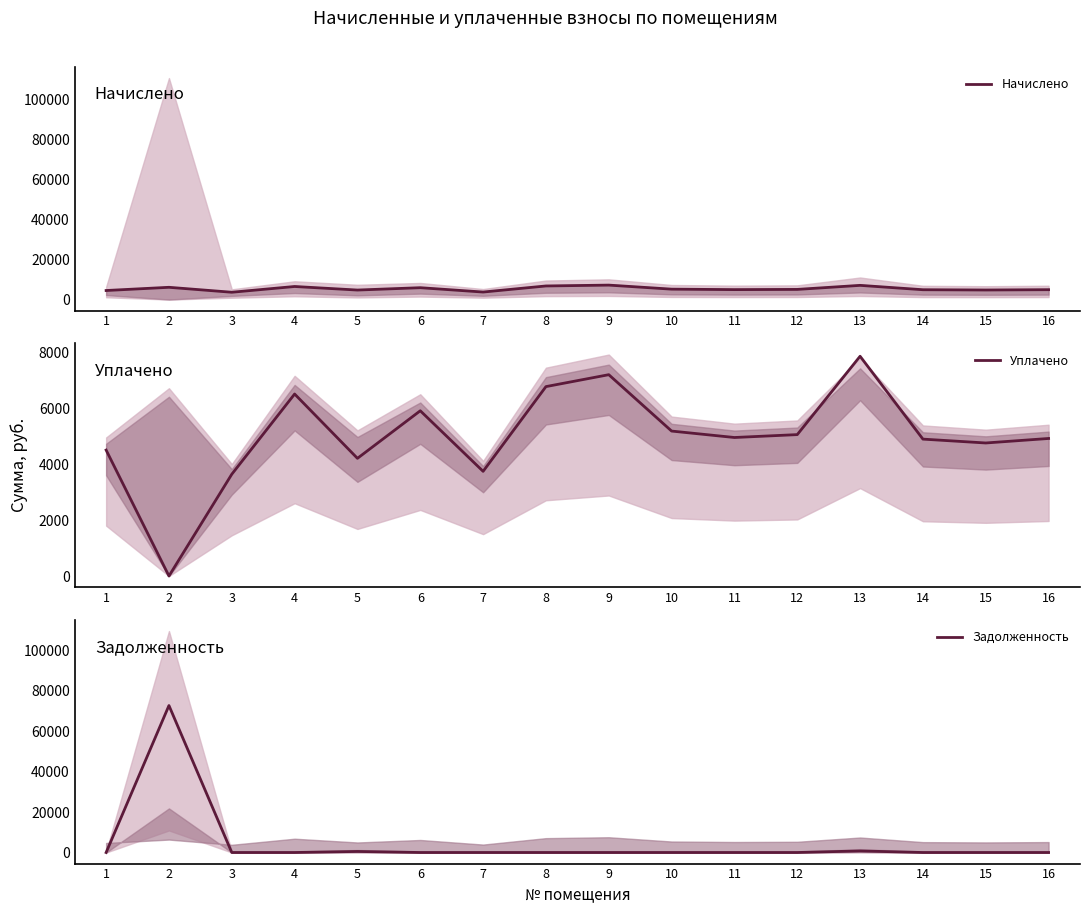

Which series has the widest spread of values?

Задолженность